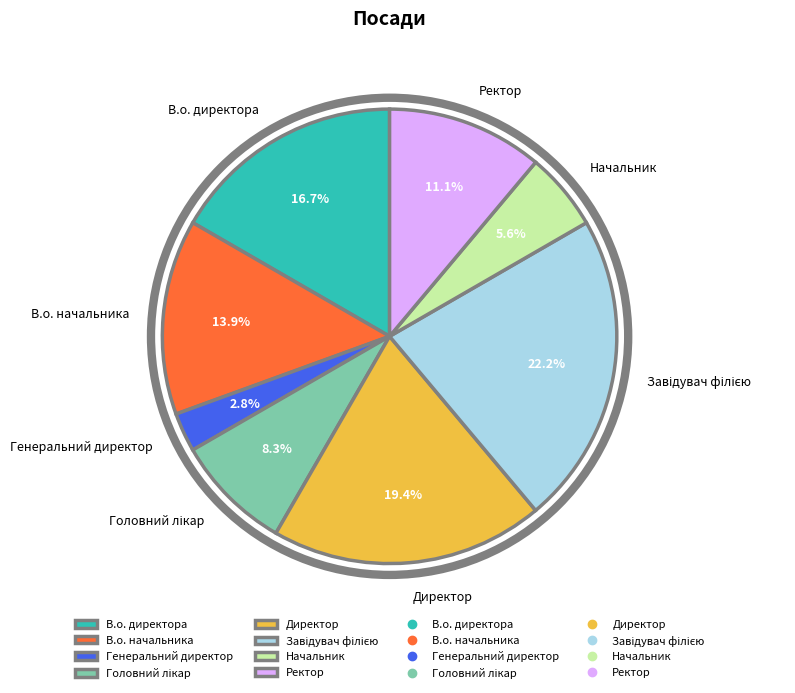

How much of the chart is everything except Начальник?

94.4%